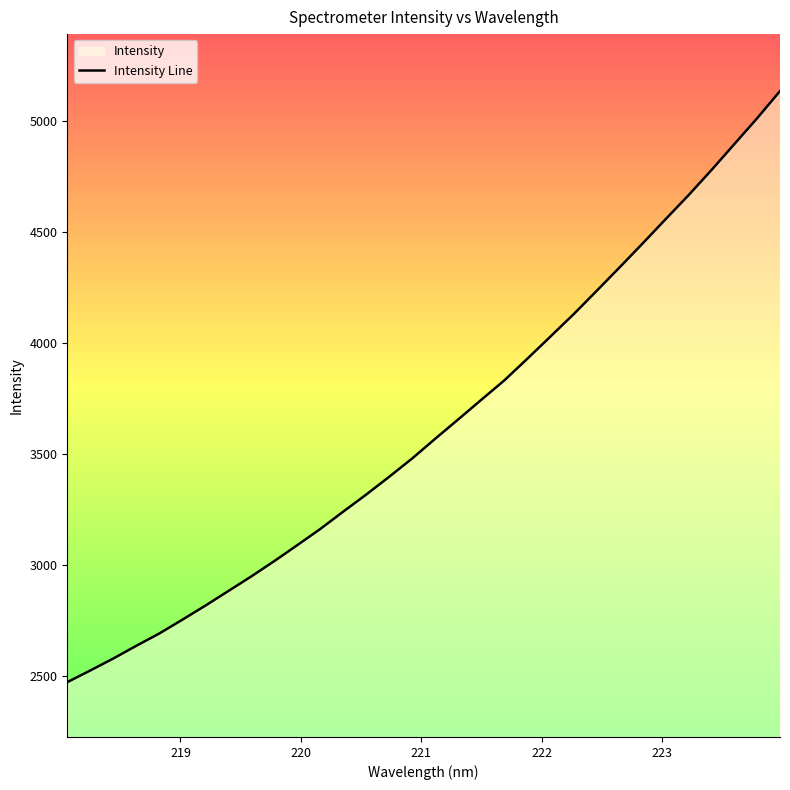

What is the smallest value displayed?

2470.6